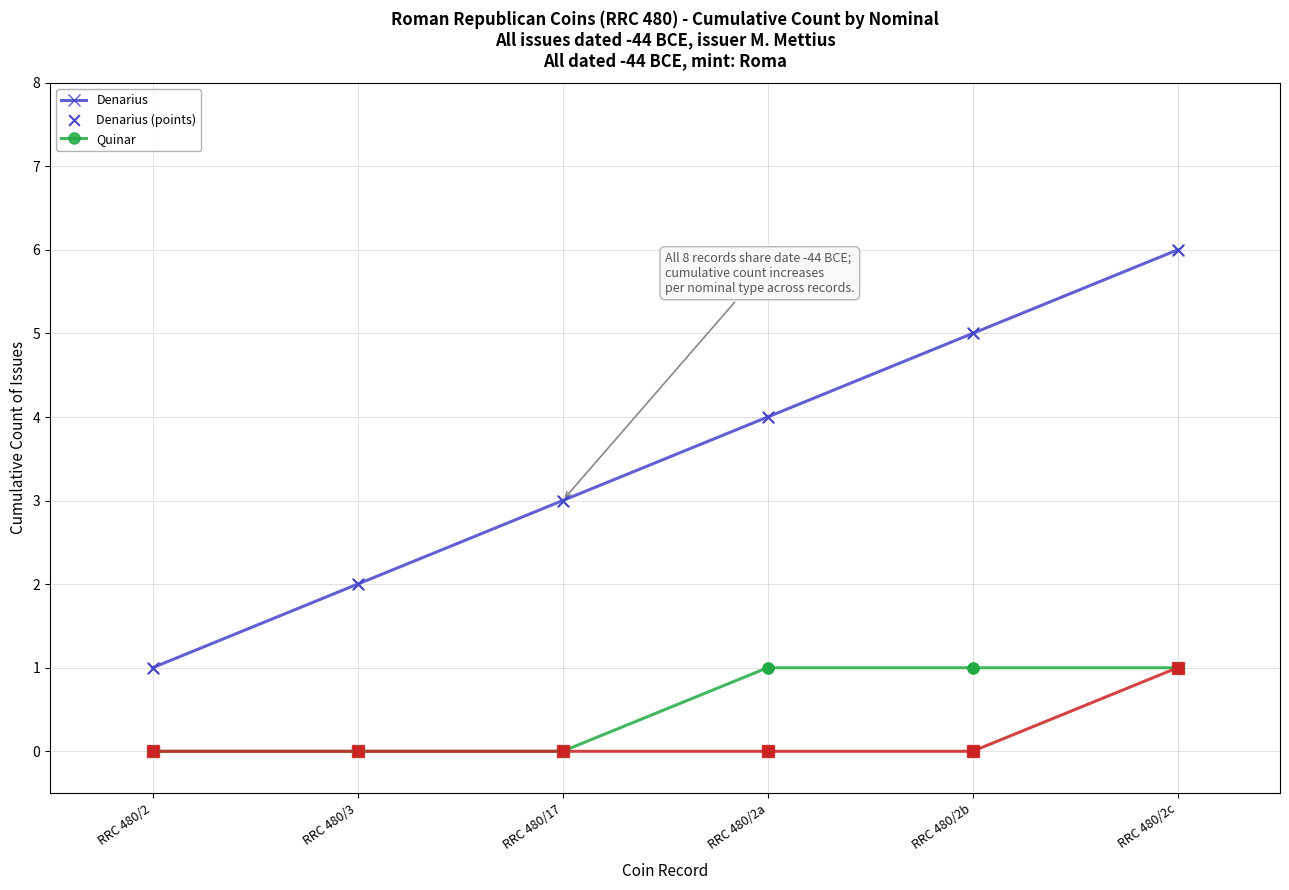

At which category is the sum across all series the highest?

RRC 480/2c